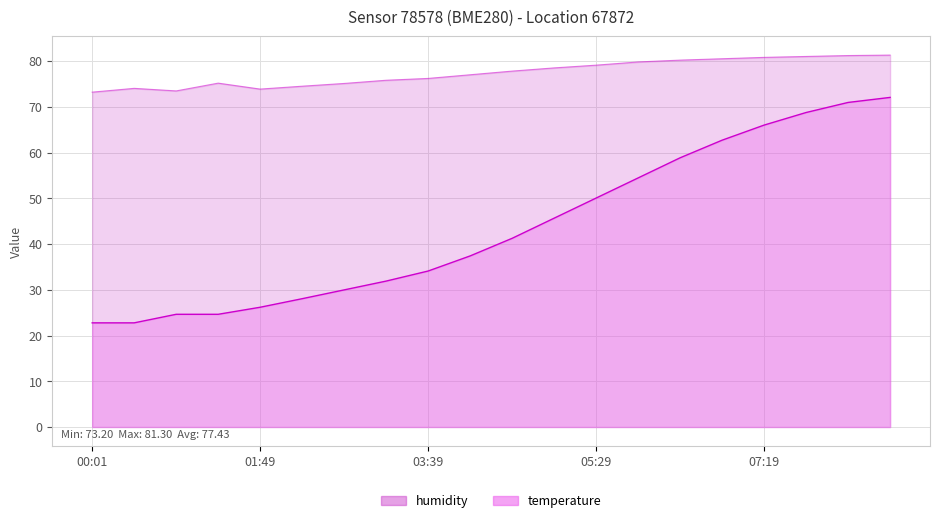

What is the label of the 4th point from the right?

07:19